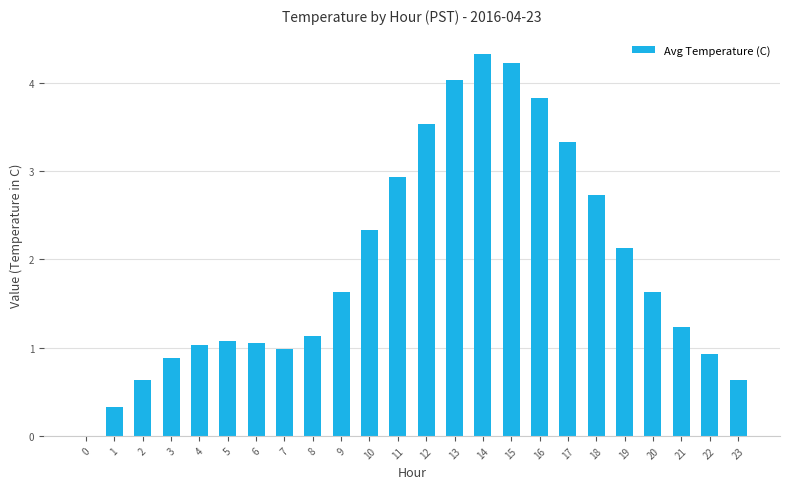

How many categories are shown in the chart?

24